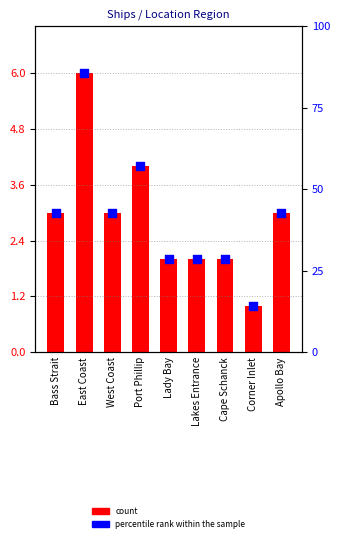

At which category is the sum across all series the highest?

East Coast